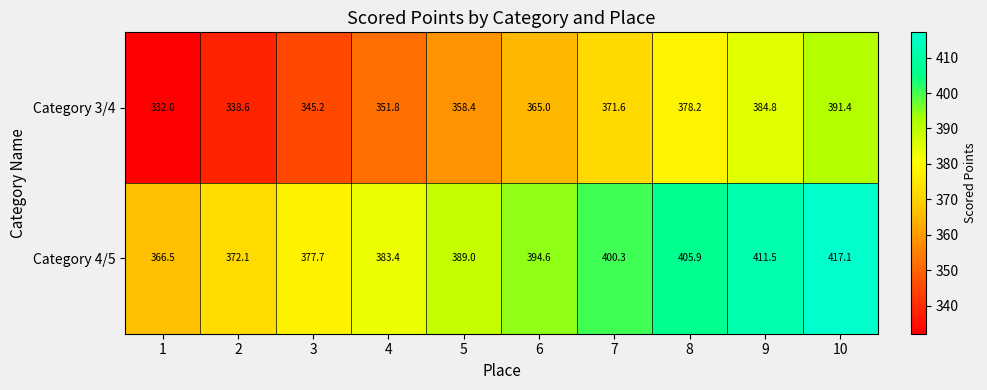

The value of Category 3/4 at 5 is 160.4. True or false?

False